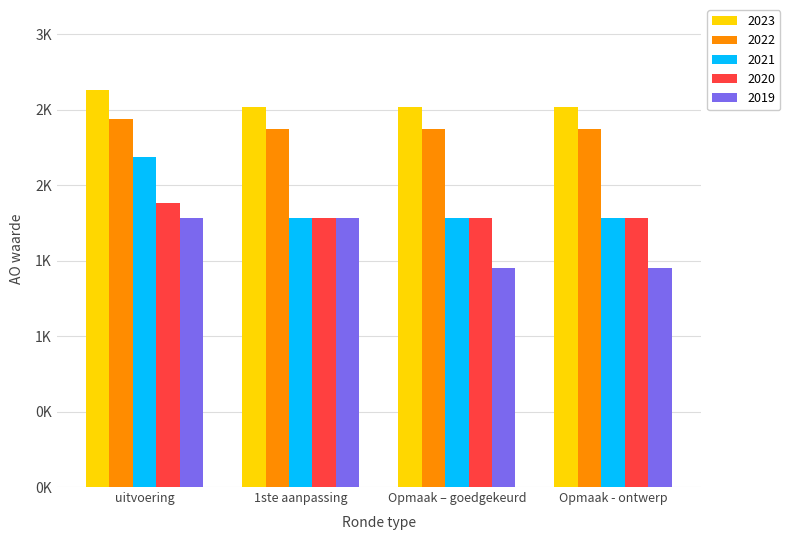

What is the maximum value shown in the chart?

2633